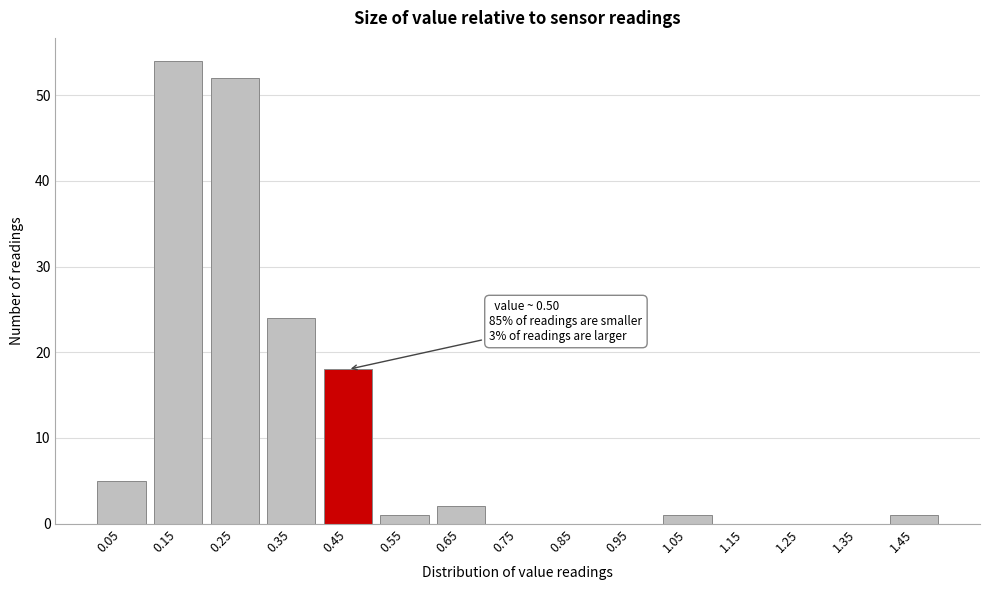

Reading left to right, extract all data points from this chart.

0.05=5	0.15=54	0.25=52	0.35=24	0.45=18	0.55=1	0.65=2	0.75=0	0.85=0	0.95=0	1.05=1	1.15=0	1.25=0	1.35=0	1.45=1